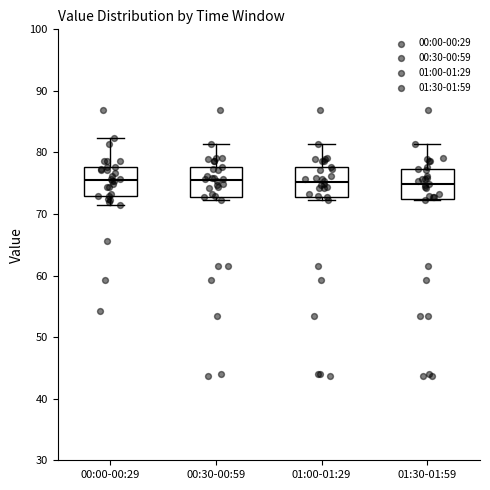

Reading left to right, transcribe this box plot: for each box, give where its median line is, the range the box spans, and where its two whiskers end, as read against the y-axis. The values are not printed on the chart, so give them approximately, as read against the axis.

00:00-00:29: median 76, box 73 to 78, whiskers 72 to 82
00:30-00:59: median 76, box 73 to 78, whiskers 72 to 81
01:00-01:29: median 75, box 73 to 78, whiskers 72 to 81
01:30-01:59: median 75, box 72 to 77, whiskers 72 to 81